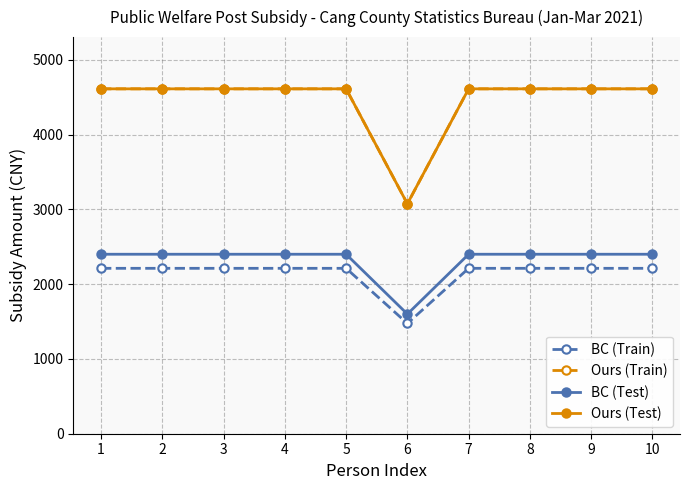

Rank the series by their maximum value, from lowest to highest.

BC (Train), BC (Test), Ours (Train), Ours (Test)